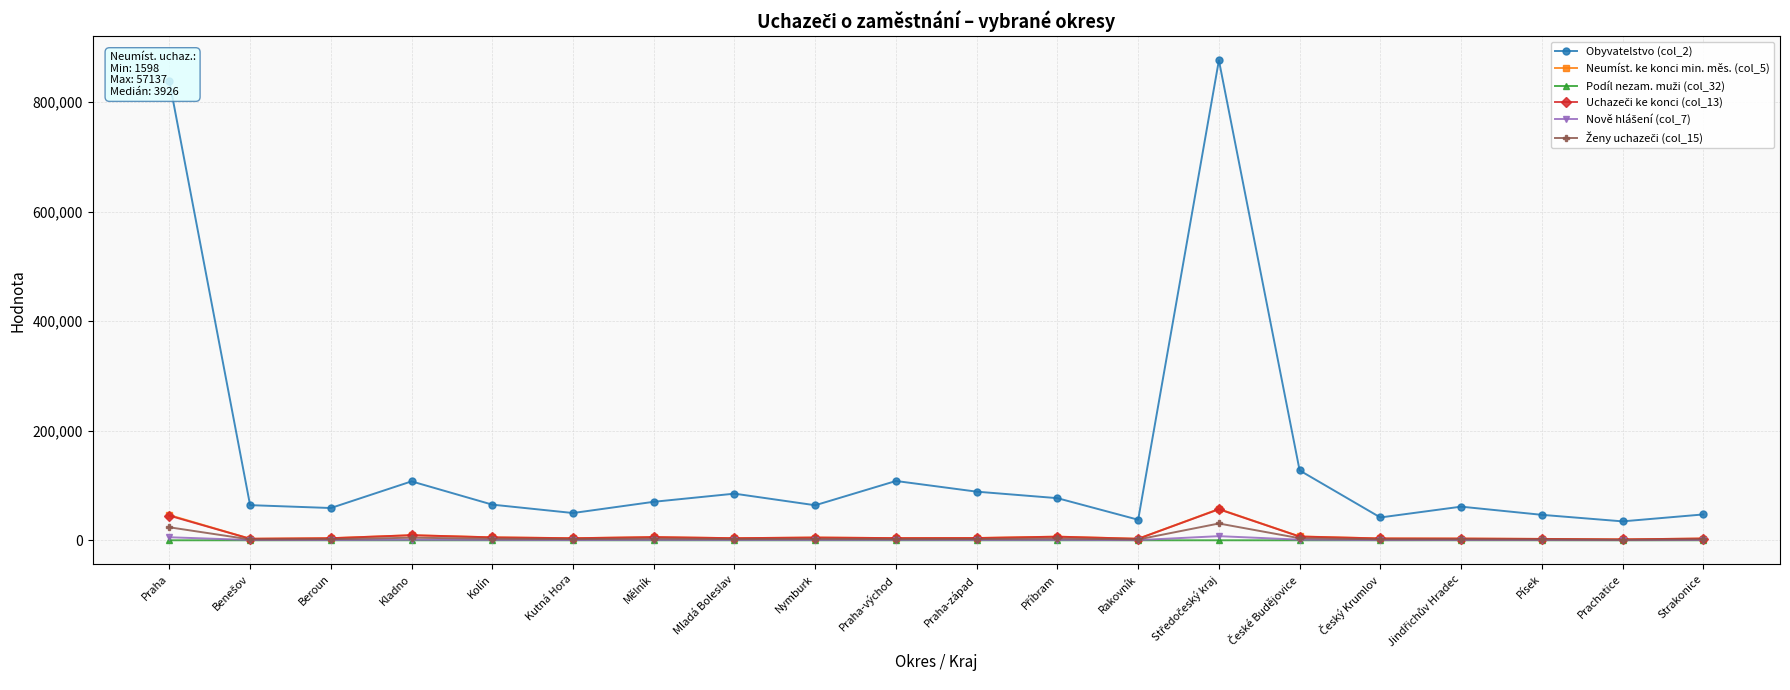

True or false: Obyvatelstvo (col_2) and Neumíst. ke konci min. měs. (col_5) intersect in this chart.

False